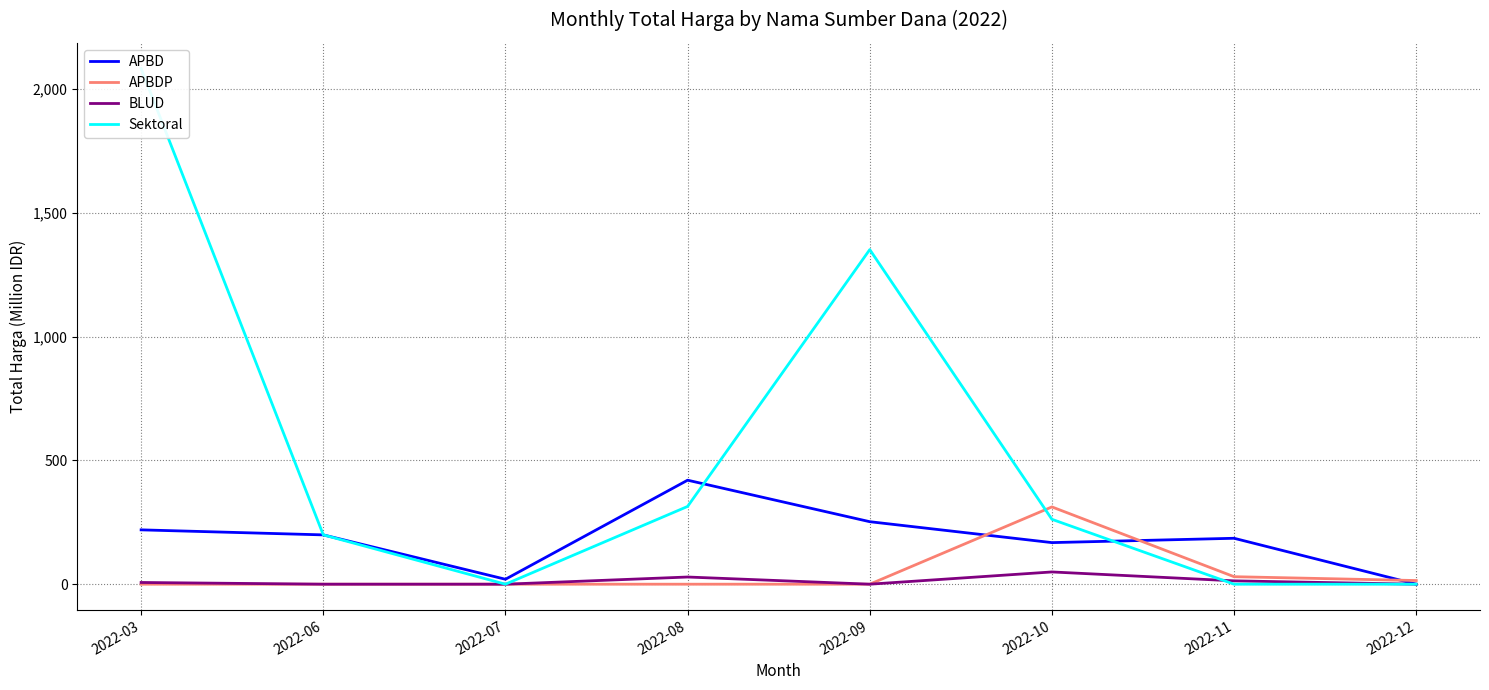

At 2022-07, list the series in order from largest to smallest.

APBD, APBDP, BLUD, Sektoral